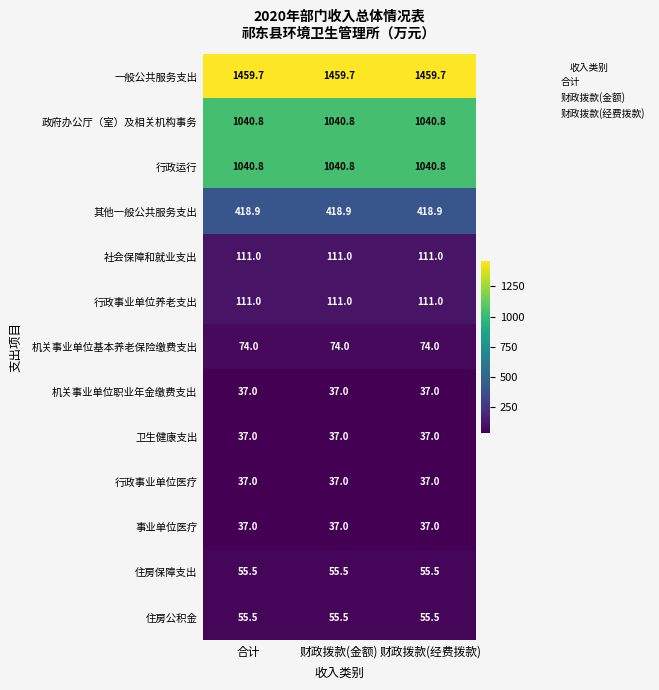

What is the lowest value of the 行政运行 series?

1040.8